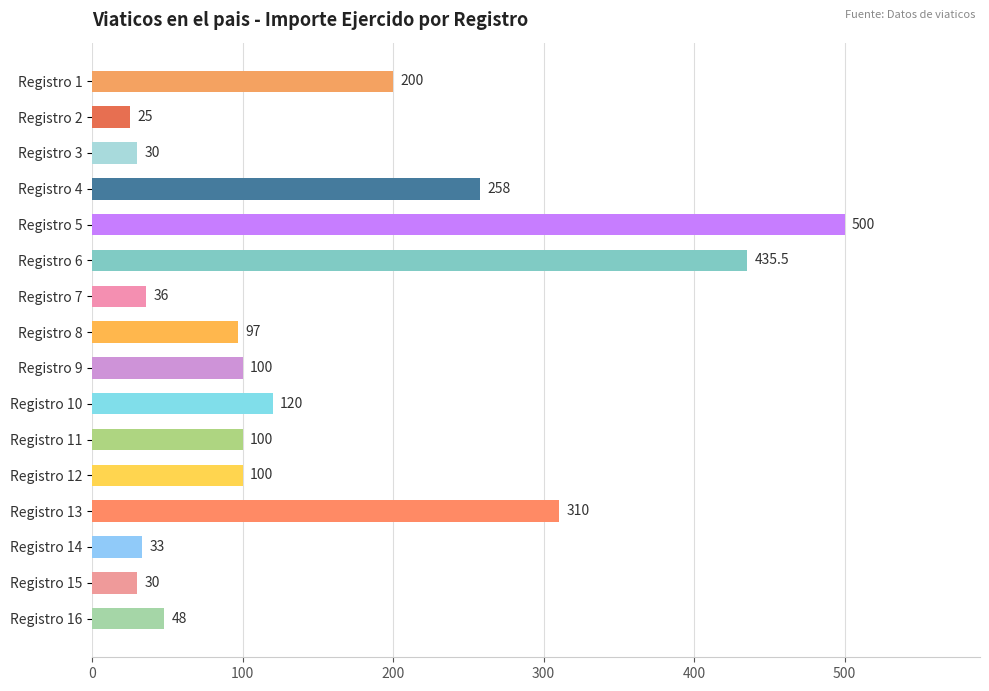

What is the value of the 13th bar from the top?

310.0